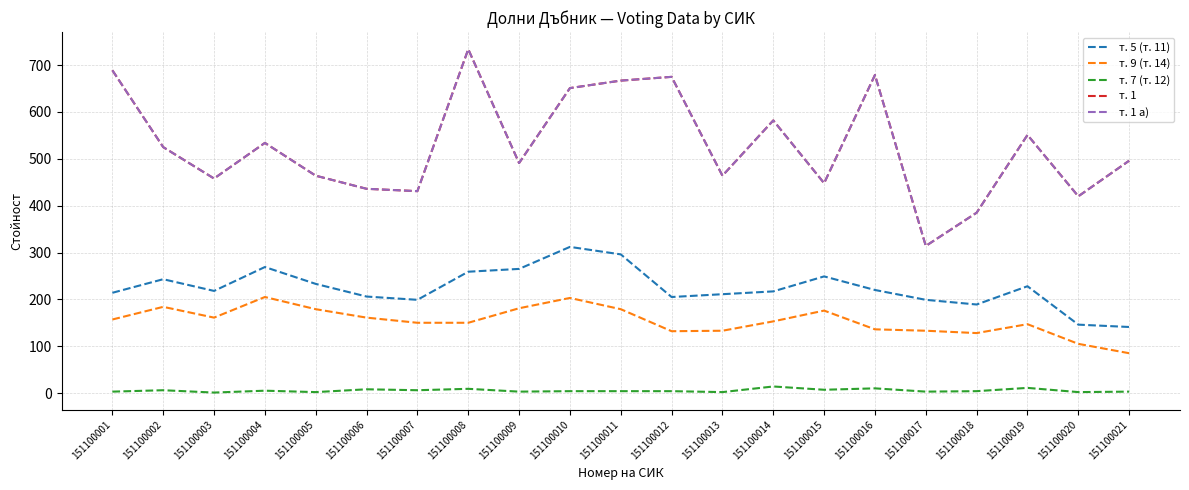

Does the chart display data point markers on the line(s)?

No